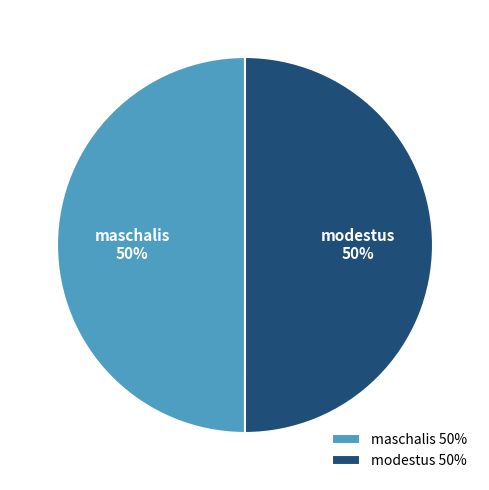

Is the sum of modestus and maschalis greater than half?

Yes